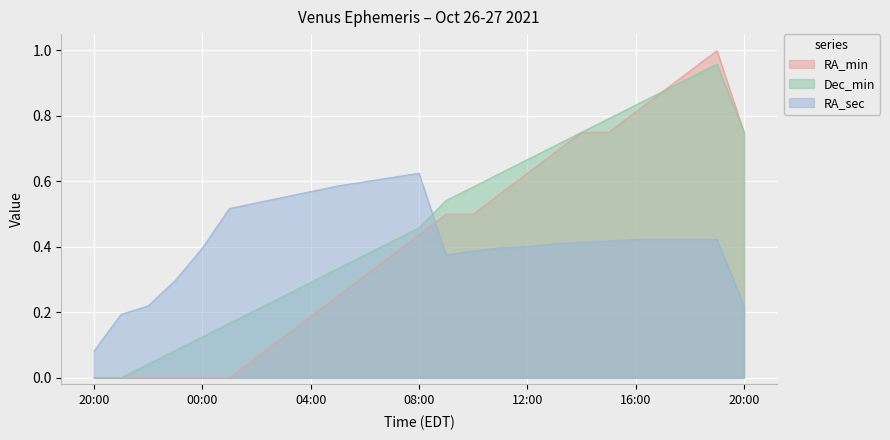

List the labels in order of RA_min value, smallest first.

20:00, 21:00, 22:00, 23:00, 00:00, 01:00, 02:00, 03:00, 04:00, 05:00, 06:00, 07:00, 08:00, 09:00, 10:00, 11:00, 12:00, 13:00, 14:00, 15:00, 20:00, 16:00, 17:00, 18:00, 19:00